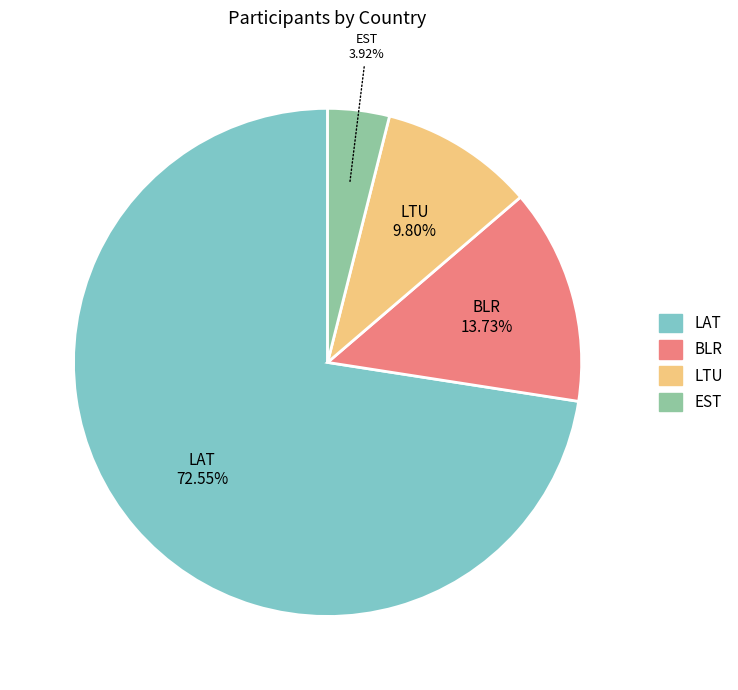

What portion of the pie excludes LAT?

27.5%